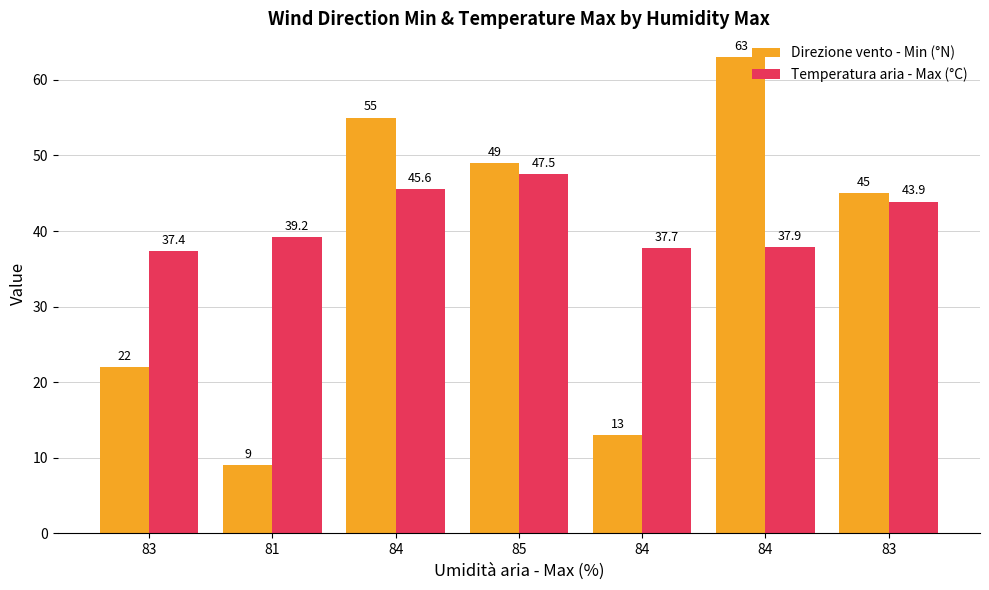

Are the bars grouped side by side (vs. stacked)?

Yes